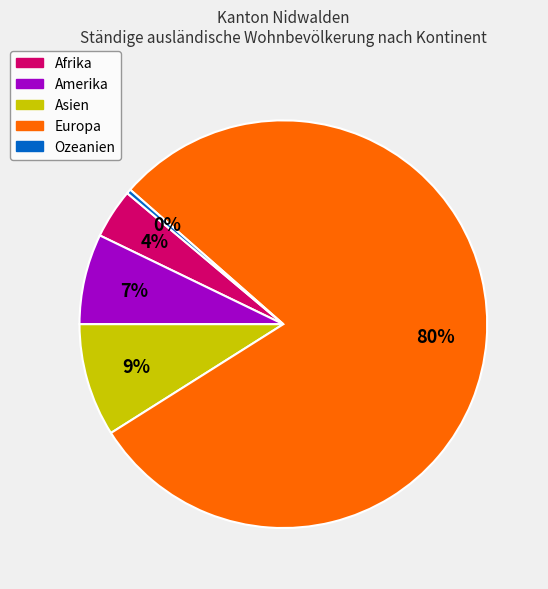

Which slice is the smallest?

Ozeanien